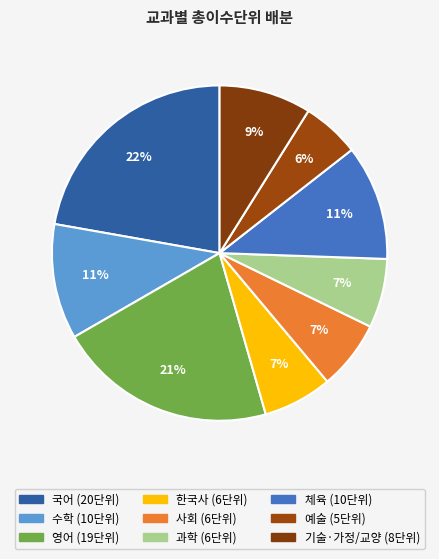

Count the number of slices in the pie.

9